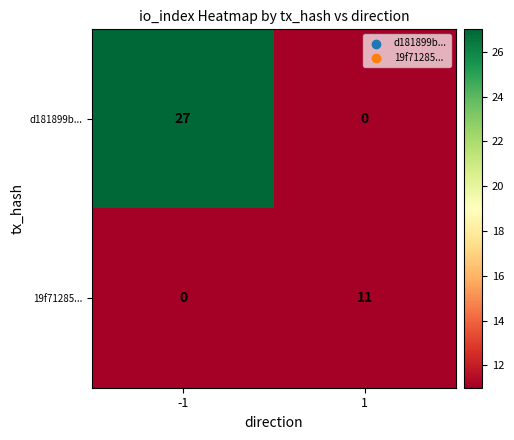

What is the greatest value displayed?

27